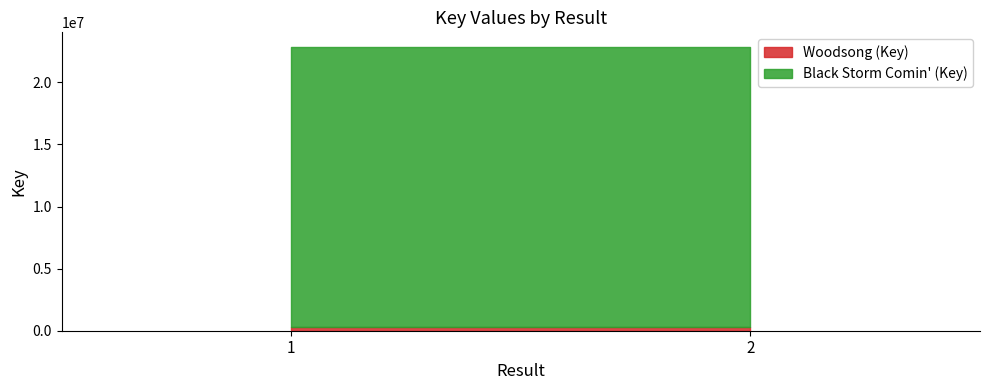

The Woodsong (Key) series shows 317024 at 1. True or false?

True